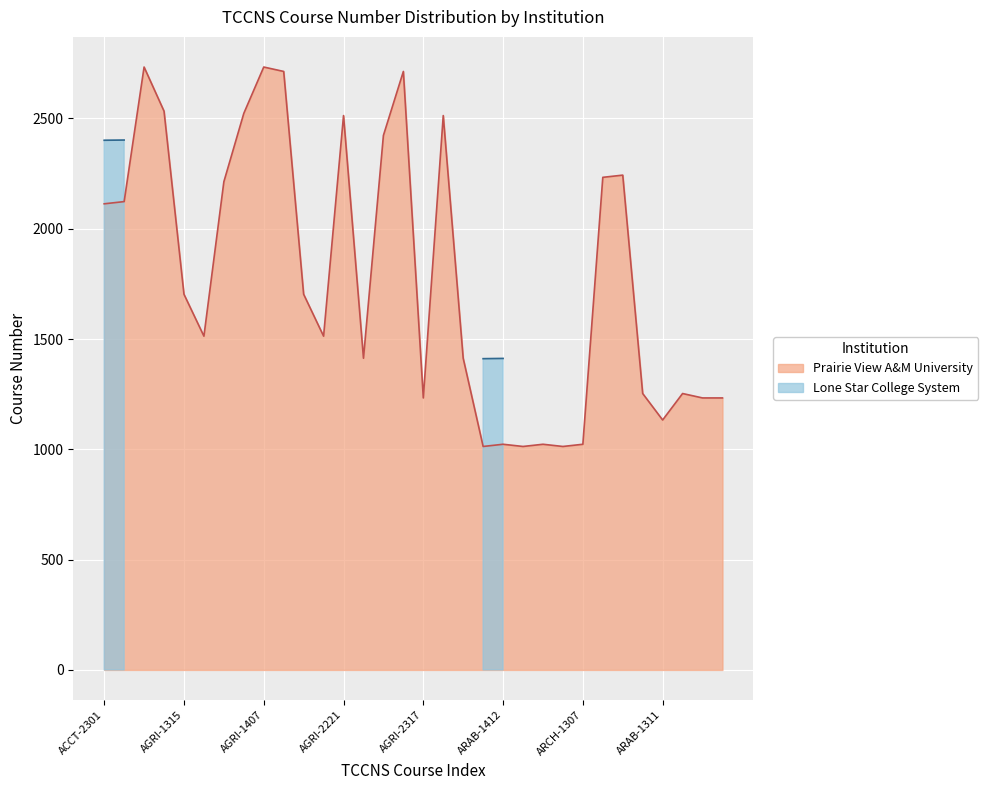

What is the difference between the second highest and minimum values?

1720